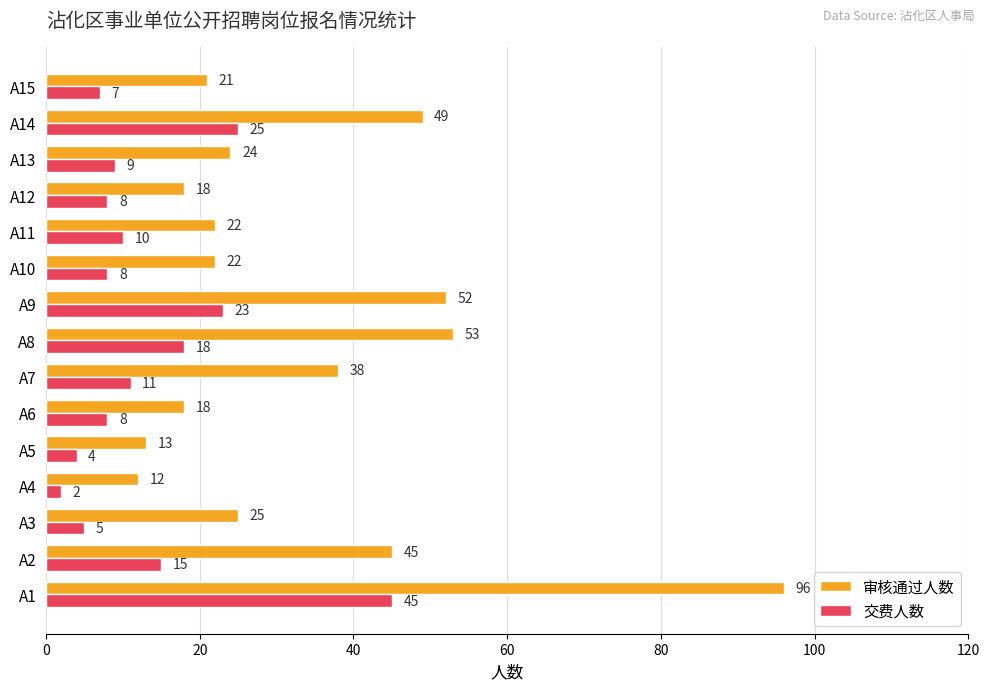

At how many categories does at least one series exceed 8?

15